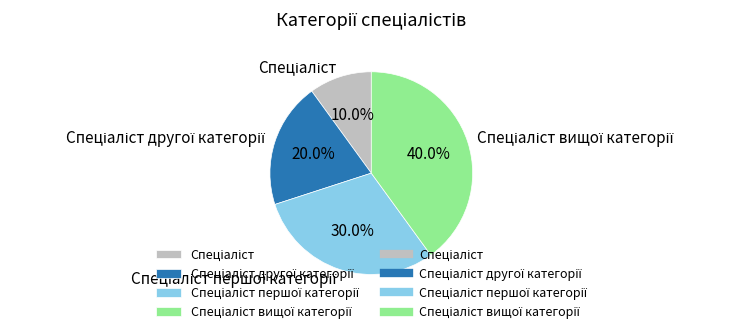

Does any single category account for the majority?

No